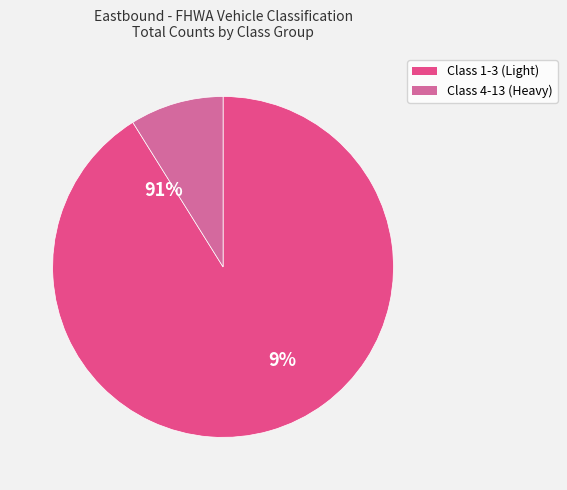

Is 4 the majority of the pie?

No